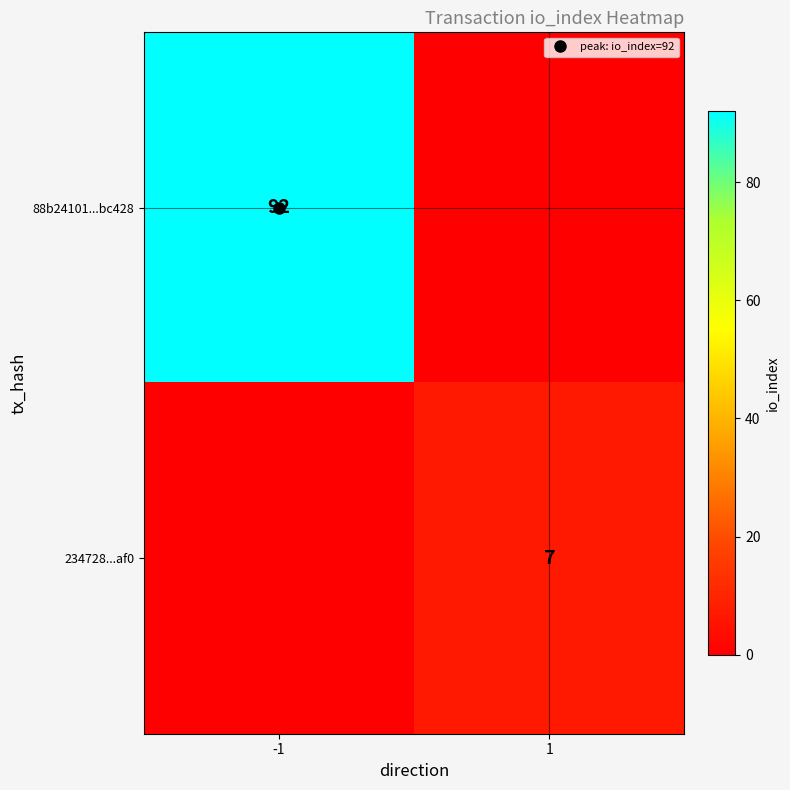

What value does the 88b24101...bc428 series have at -1?

92